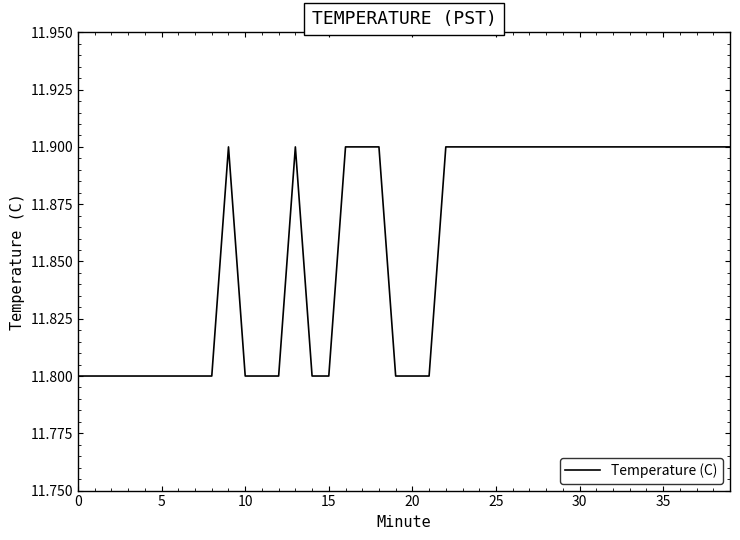

What is the smallest value displayed?

11.8